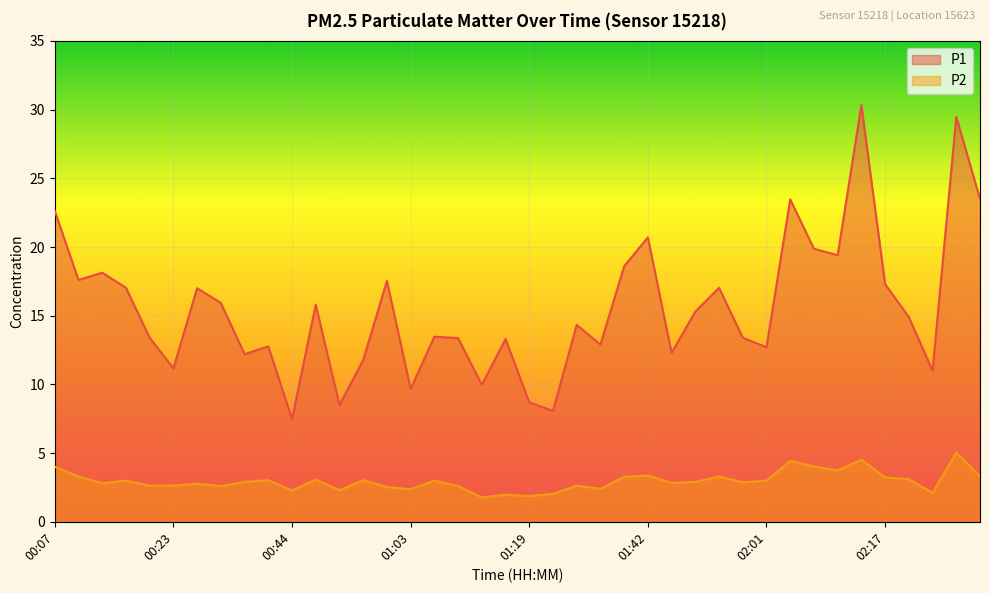

What is the difference between the maximum and minimum values in the P1 series?

22.9